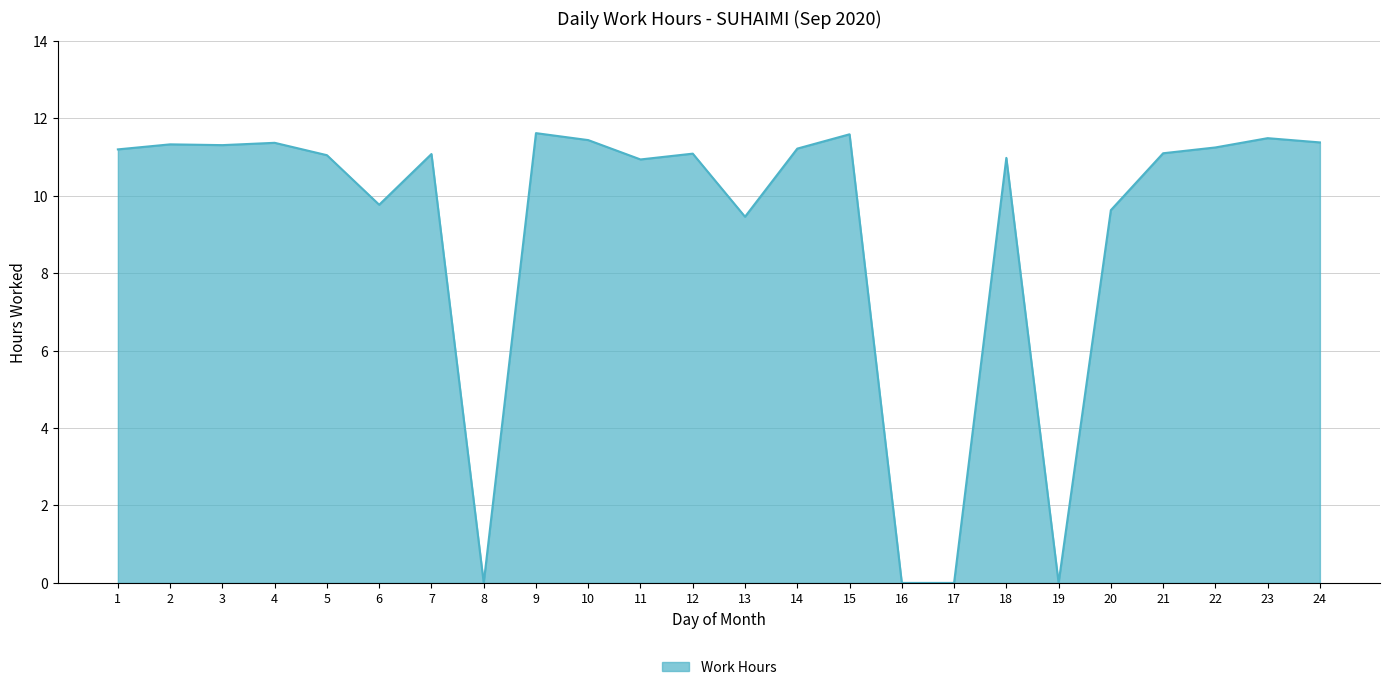

What is the ratio of the value at 2 to the value at 15?

1.0